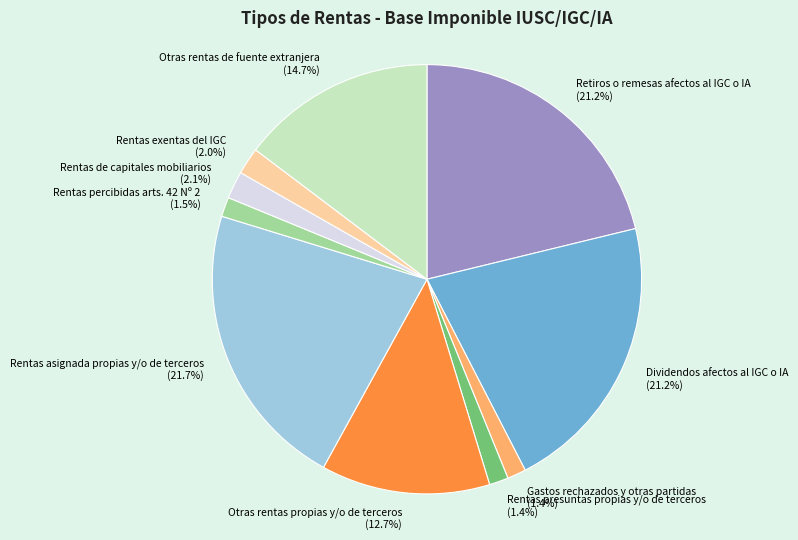

What percentage is NOT represented by Retiros o remesas afectos al IGC o IA?

78.8%